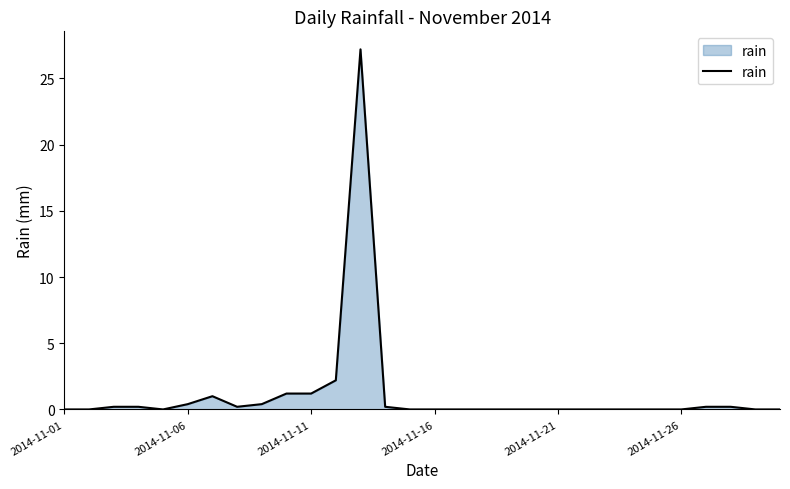

What is the difference between the maximum and minimum values?

27.2